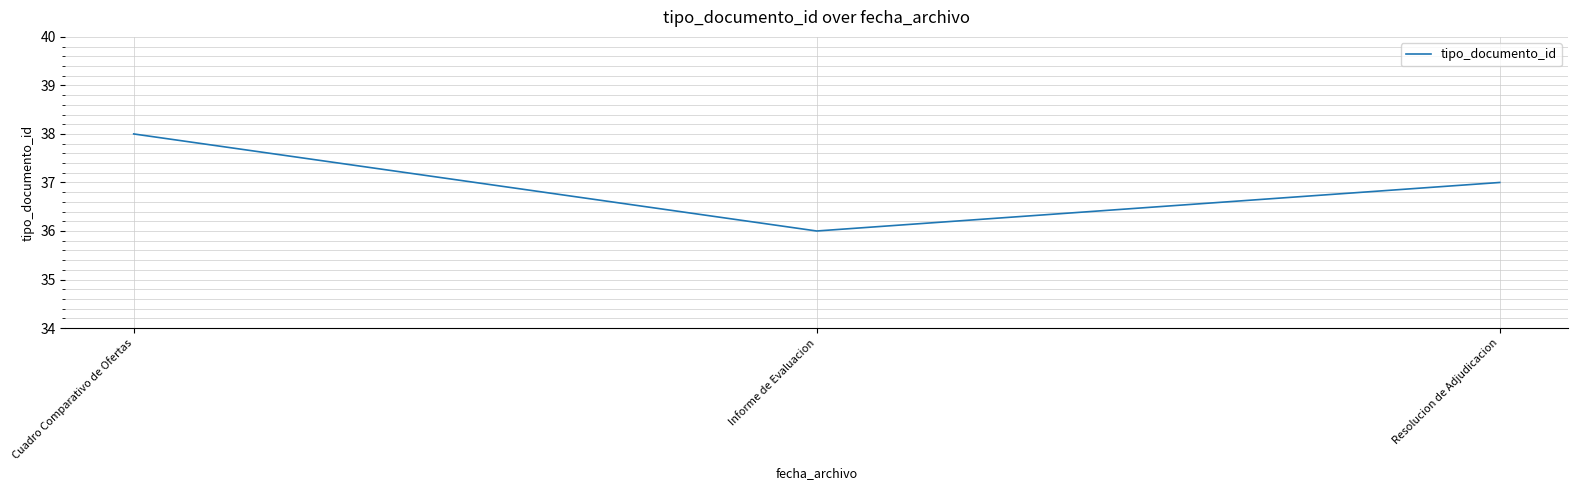

What is the minimum value shown in the chart?

36